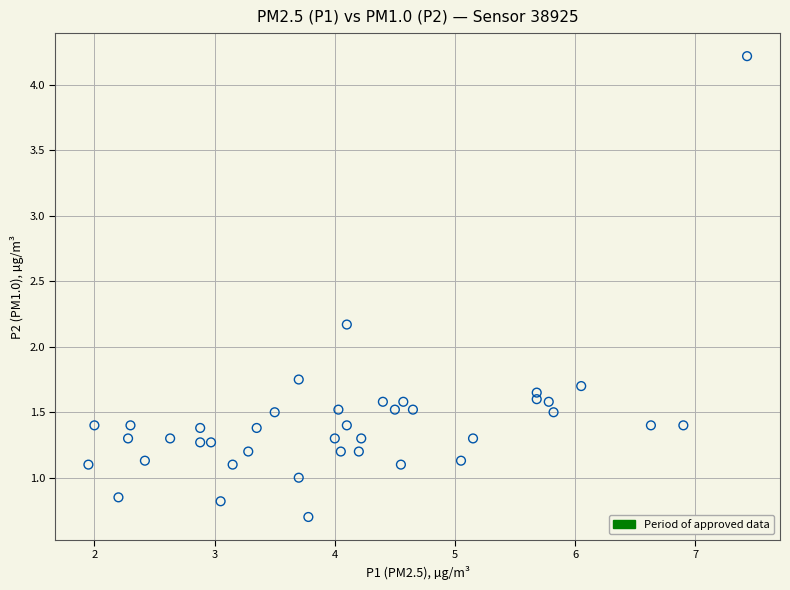

What Y value in the scatter plot is closest to 2?

2.2